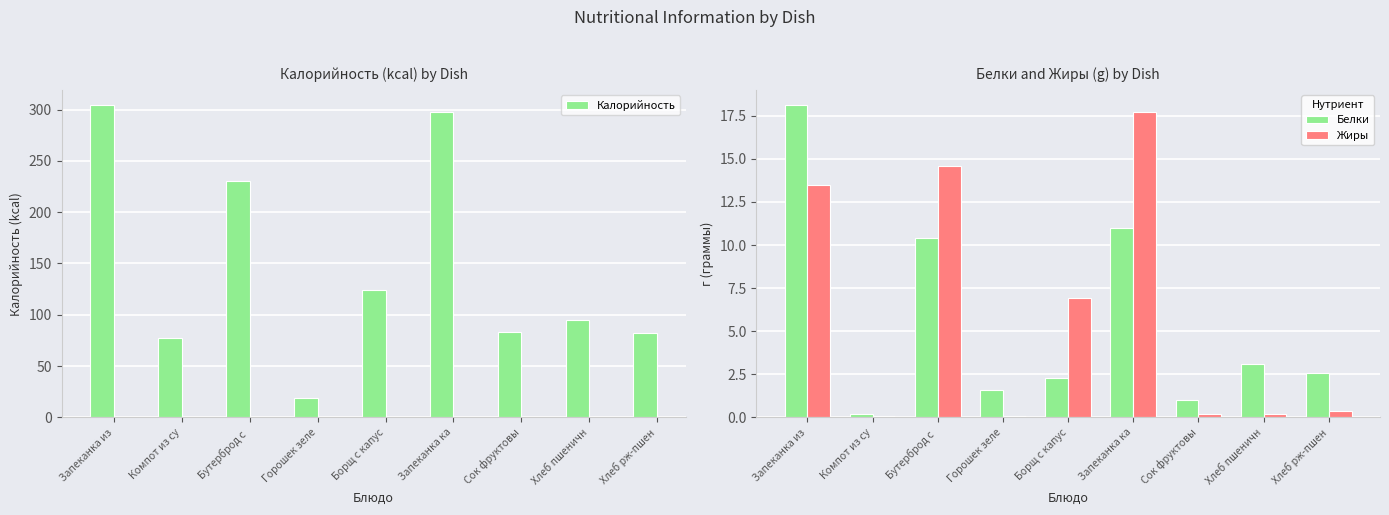

Between Бутерброд с  and Борщ с капус, which series saw the biggest shift?

Калорийность